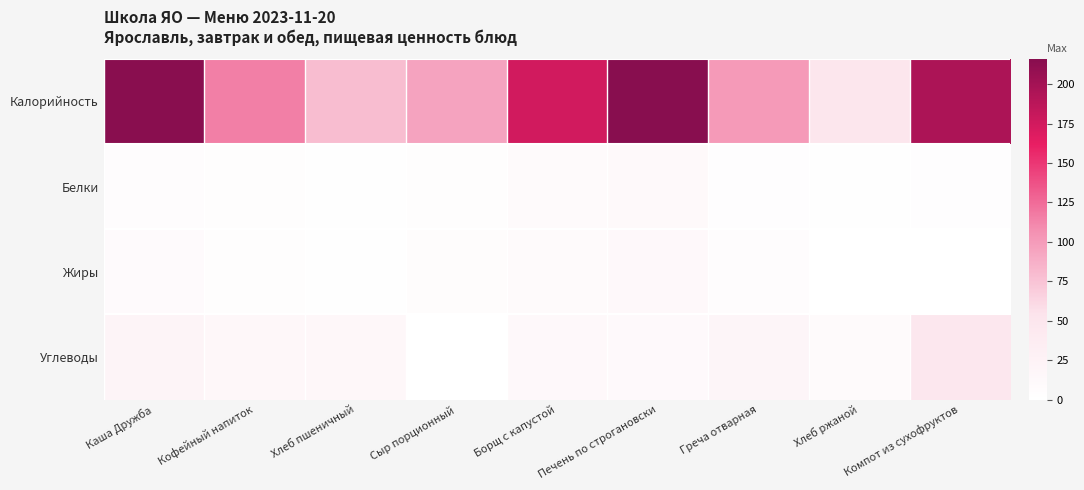

Reading left to right, what are all the values shown in this chart?

Калорийность: Каша Дружба=215.0	Кофейный напиток=115.0	Хлеб пшеничный=79.0	Сыр порционный=95.0	Борщ с капустой=175.0	Печень по строгановски=216.0	Греча отварная=101.0	Хлеб ржаной=50.0	Компот из сухофруктов=195.0
Белки: Каша Дружба=5.0	Кофейный напиток=4.0	Хлеб пшеничный=2.0	Сыр порционный=4.0	Борщ с капустой=10.0	Печень по строгановски=12.0	Греча отварная=3.0	Хлеб ржаной=2.0	Компот из сухофруктов=3.0
Жиры: Каша Дружба=9.0	Кофейный напиток=4.0	Хлеб пшеничный=1.0	Сыр порционный=6.0	Борщ с капустой=10.0	Печень по строгановски=14.0	Греча отварная=5.0	Хлеб ржаной=0.2	Компот из сухофруктов=0.0
Углеводы: Каша Дружба=21.0	Кофейный напиток=16.0	Хлеб пшеничный=15.0	Сыр порционный=0.0	Борщ с капустой=13.4	Печень по строгановски=11.0	Греча отварная=20.0	Хлеб ржаной=9.9	Компот из сухофруктов=47.0